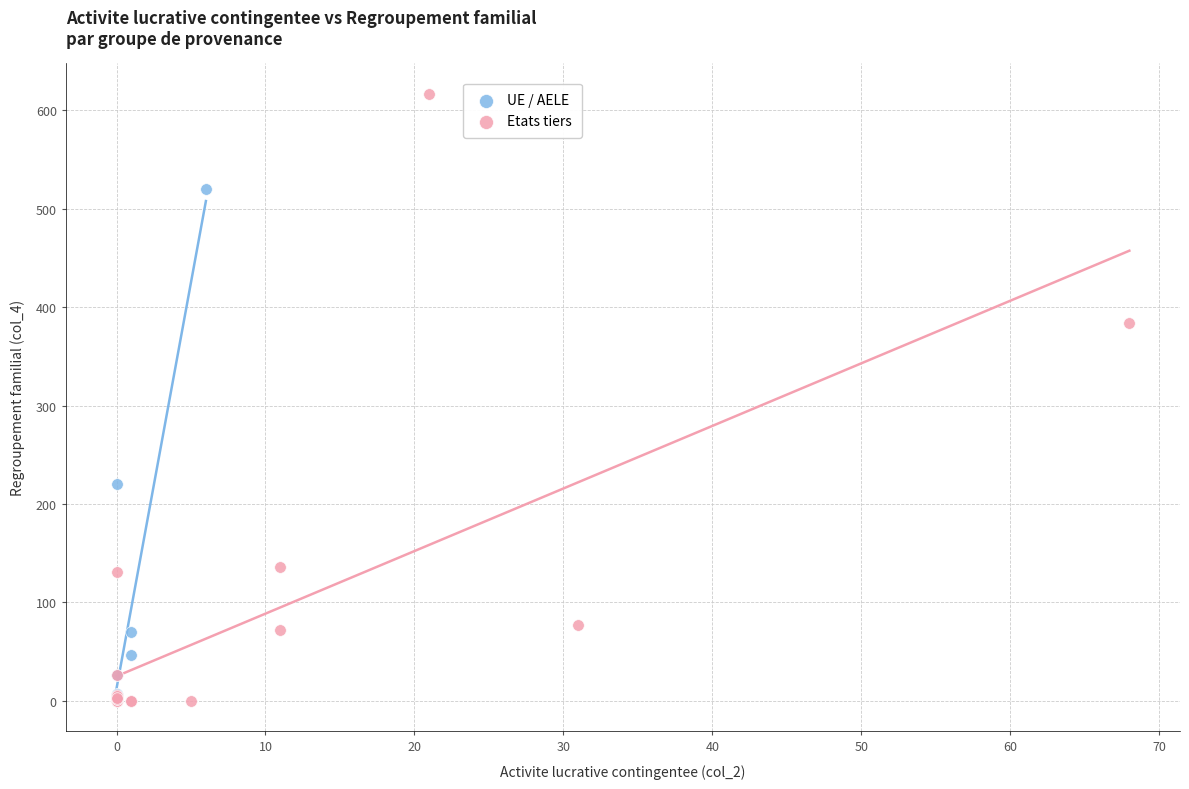

Which series has the widest spread of Y values?

Etats tiers